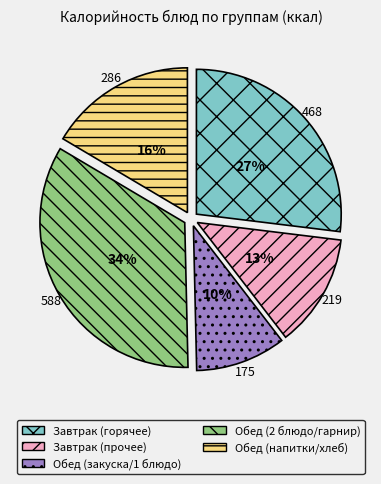

True or false: Обед (напитки/хлеб) accounts for 2% of the total.

False